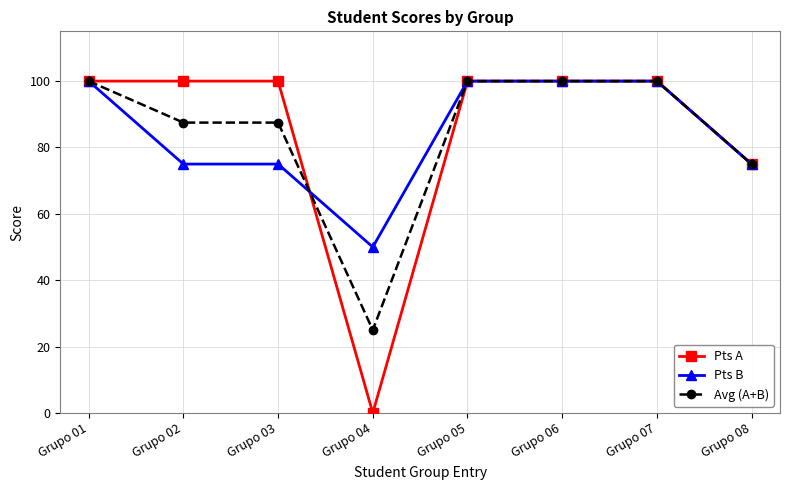

At which label does Avg (A+B) reach its minimum?

Grupo 04